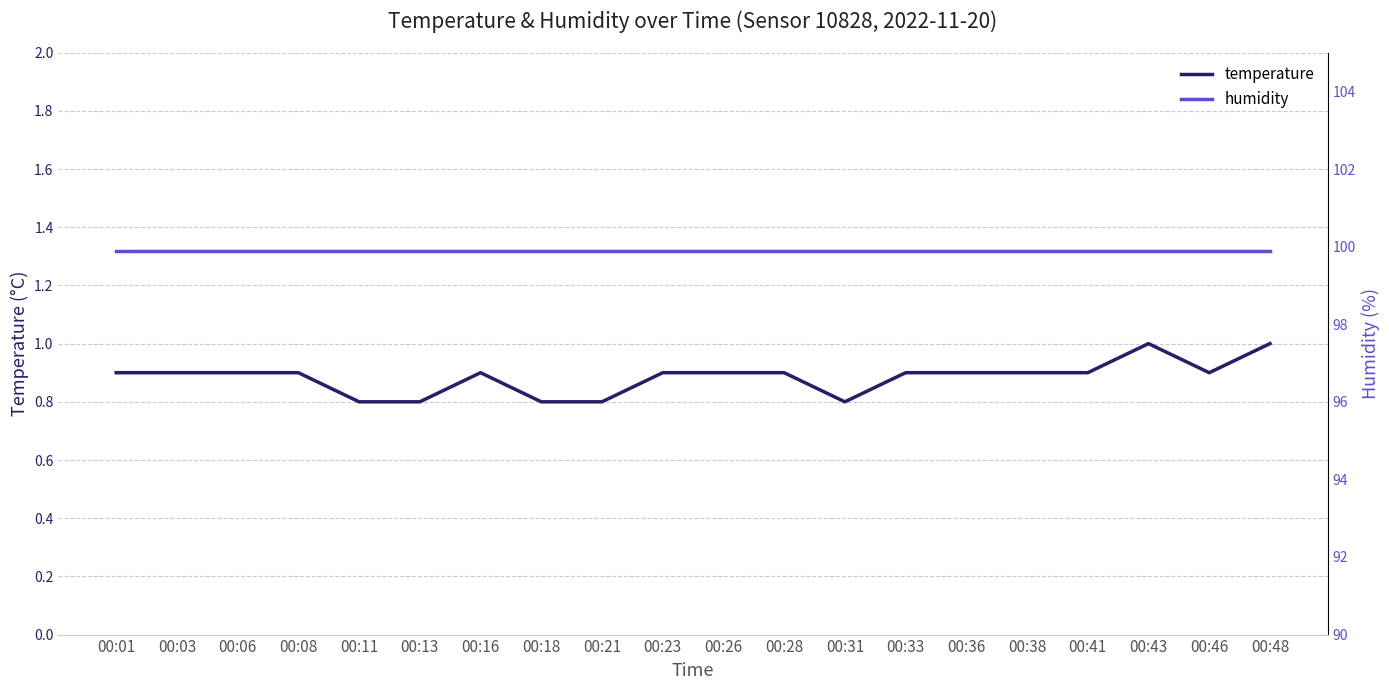

The temperature series shows 0.9 at 00:08. True or false?

True